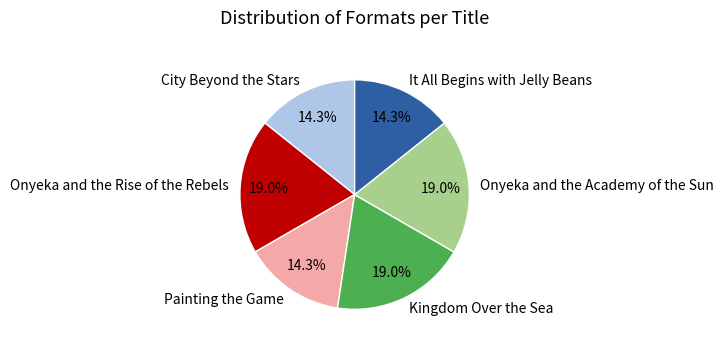

To the nearest percent, what is the combined percentage of City Beyond the Stars and Onyeka and the Rise of the Rebels?

33%